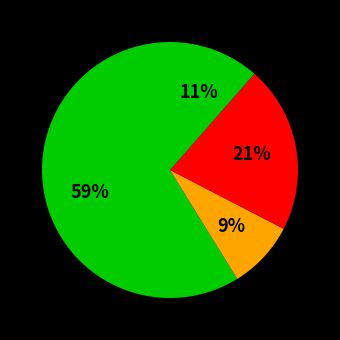

How many segments does this pie chart have?

4